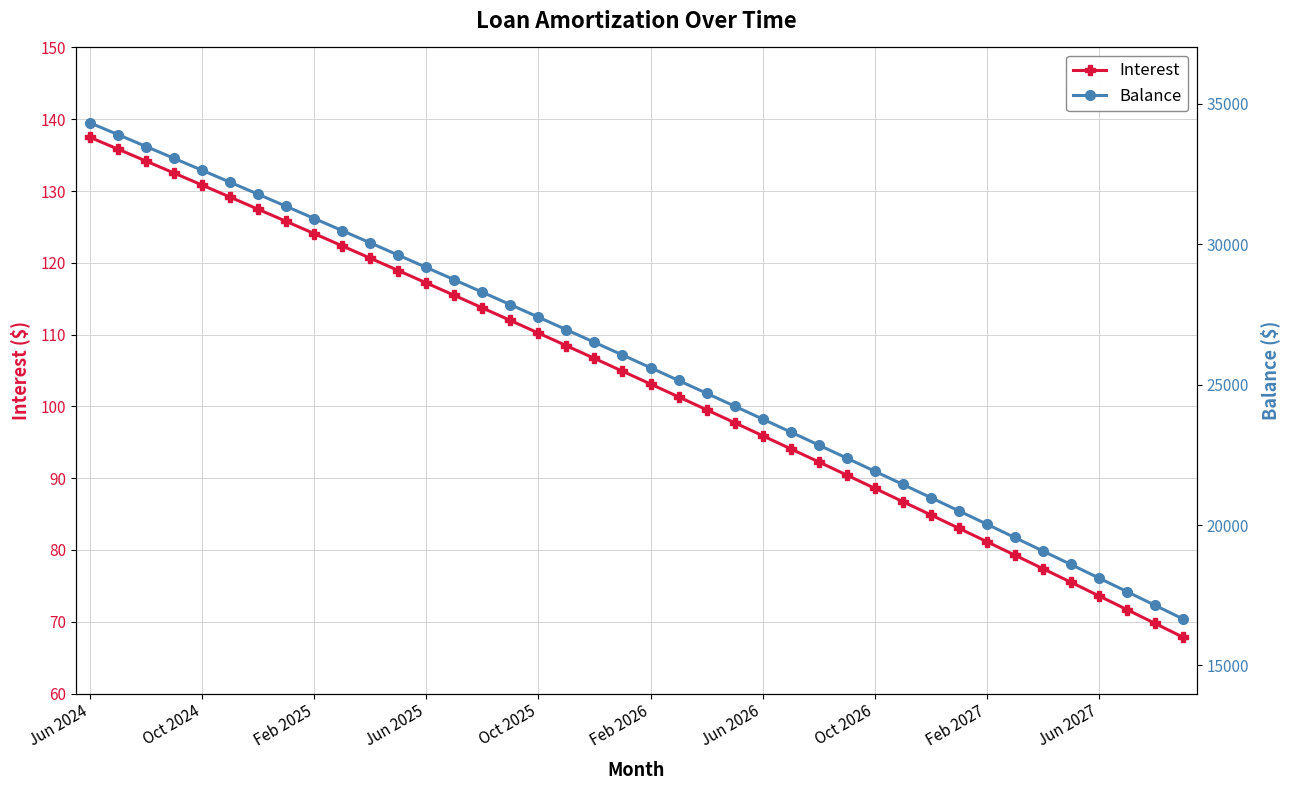

Does the chart have visible grid lines?

Yes